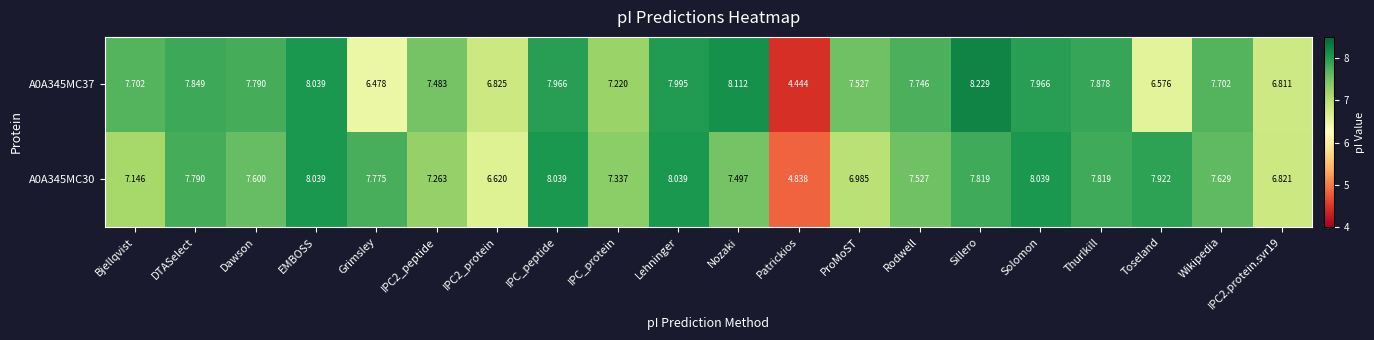

Which series has the largest total across all categories?

A0A345MC30